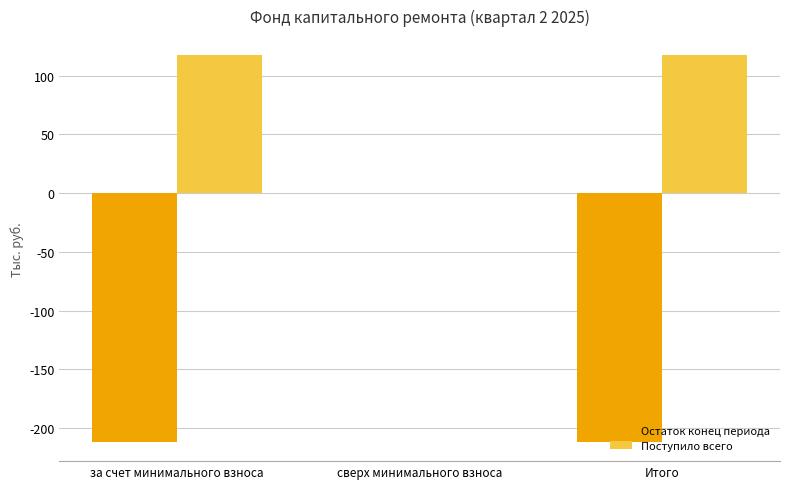

The Остаток конец периода series shows -315.4 at Итого. True or false?

False